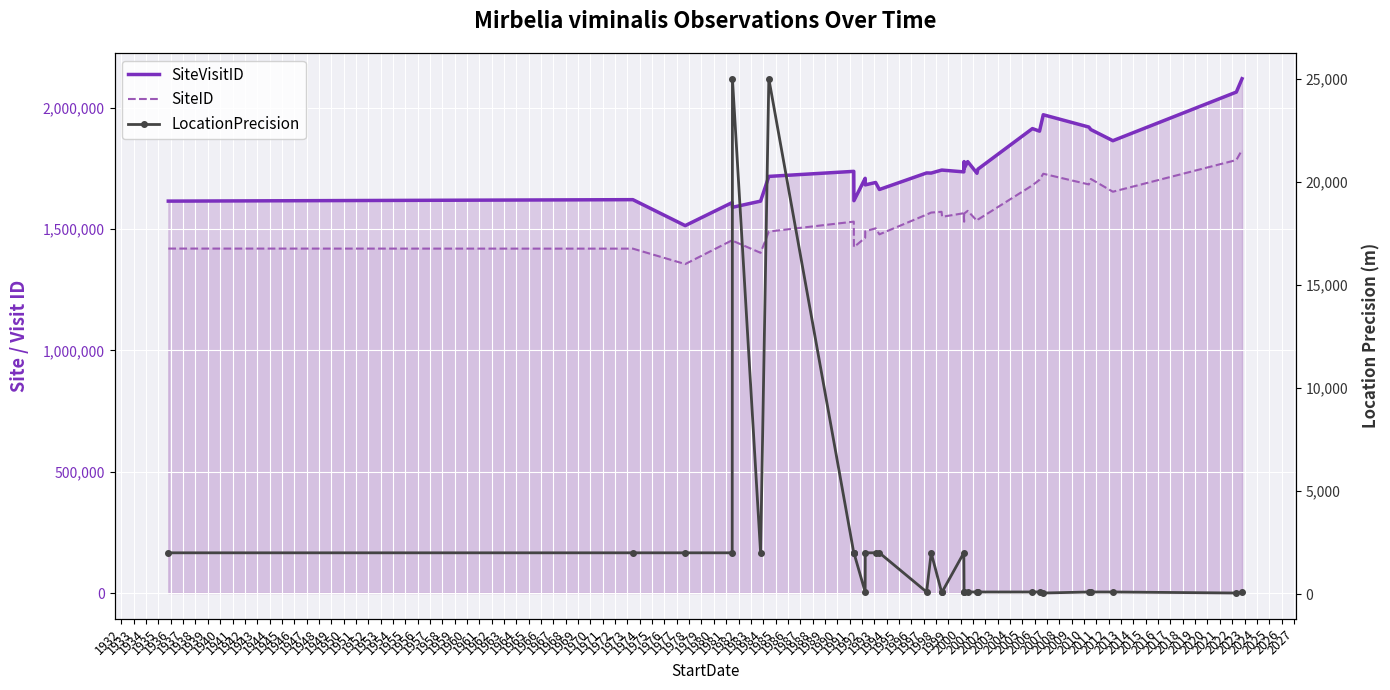

What are all the series names shown in the legend?

SiteVisitID, SiteID, LocationPrecision